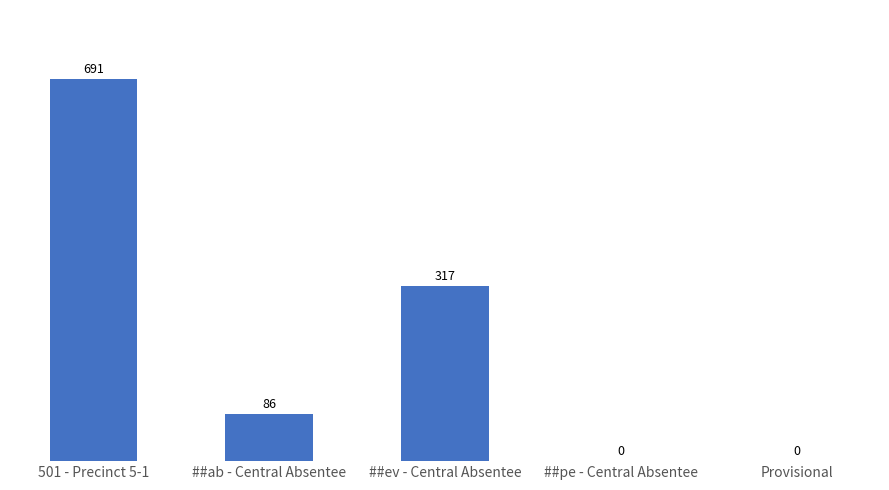

What is the change in value from ##ev - Central Absentee to Provisional?

-317